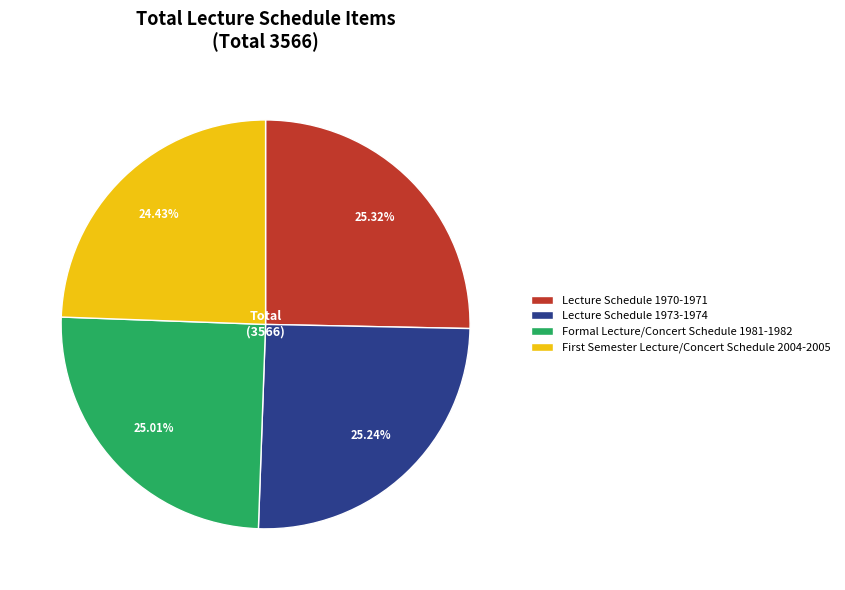

What percentage do Formal Lecture/Concert Schedule 1981-1982 and Lecture Schedule 1970-1971 together represent?

50.3%